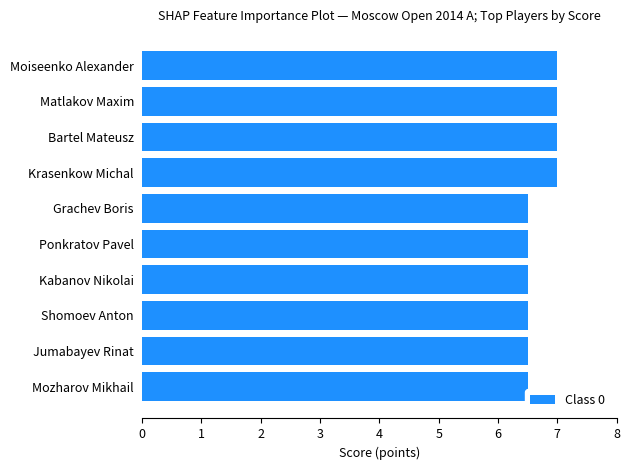

What is the difference between the maximum and minimum values?

0.5